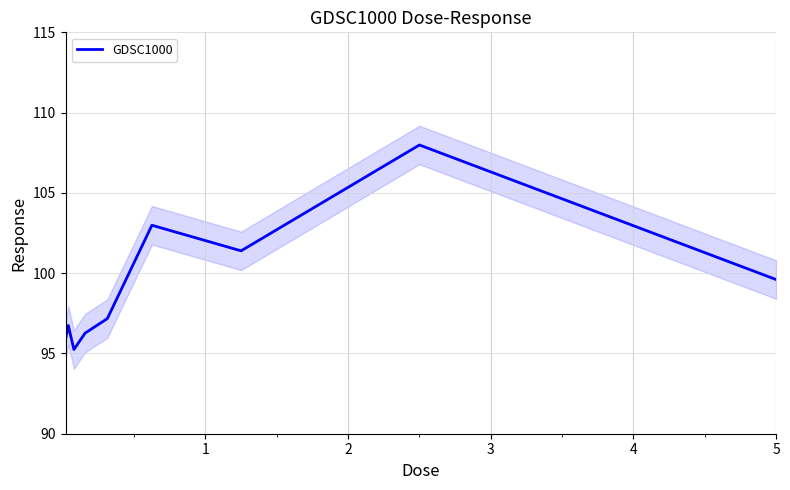

Does the chart display data point markers on the line(s)?

No